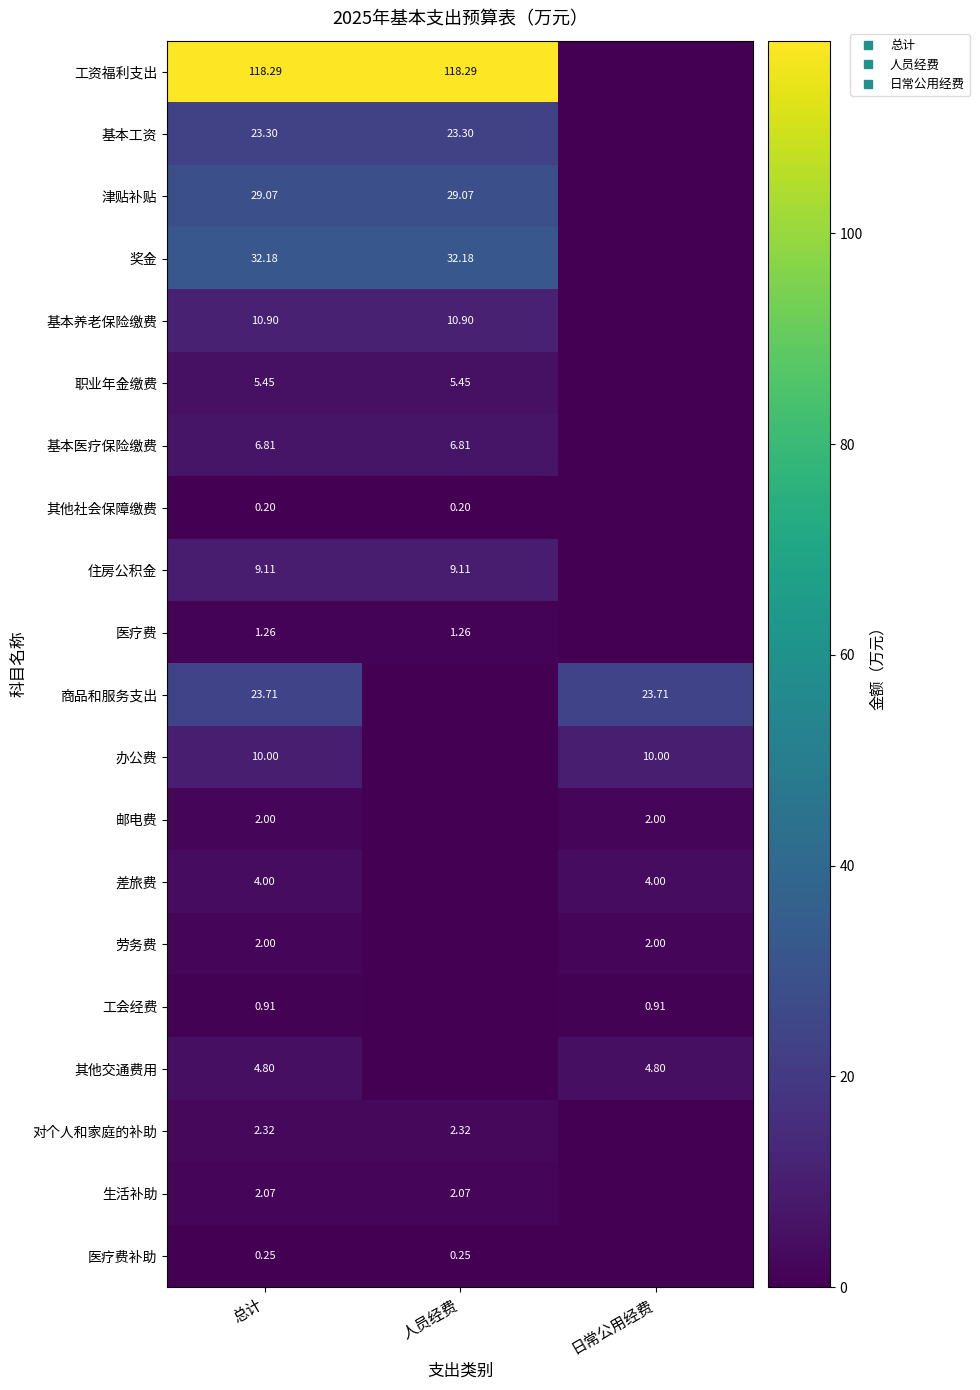

What is the difference between the 奖金 values at 总计 and 日常公用经费?

32.2